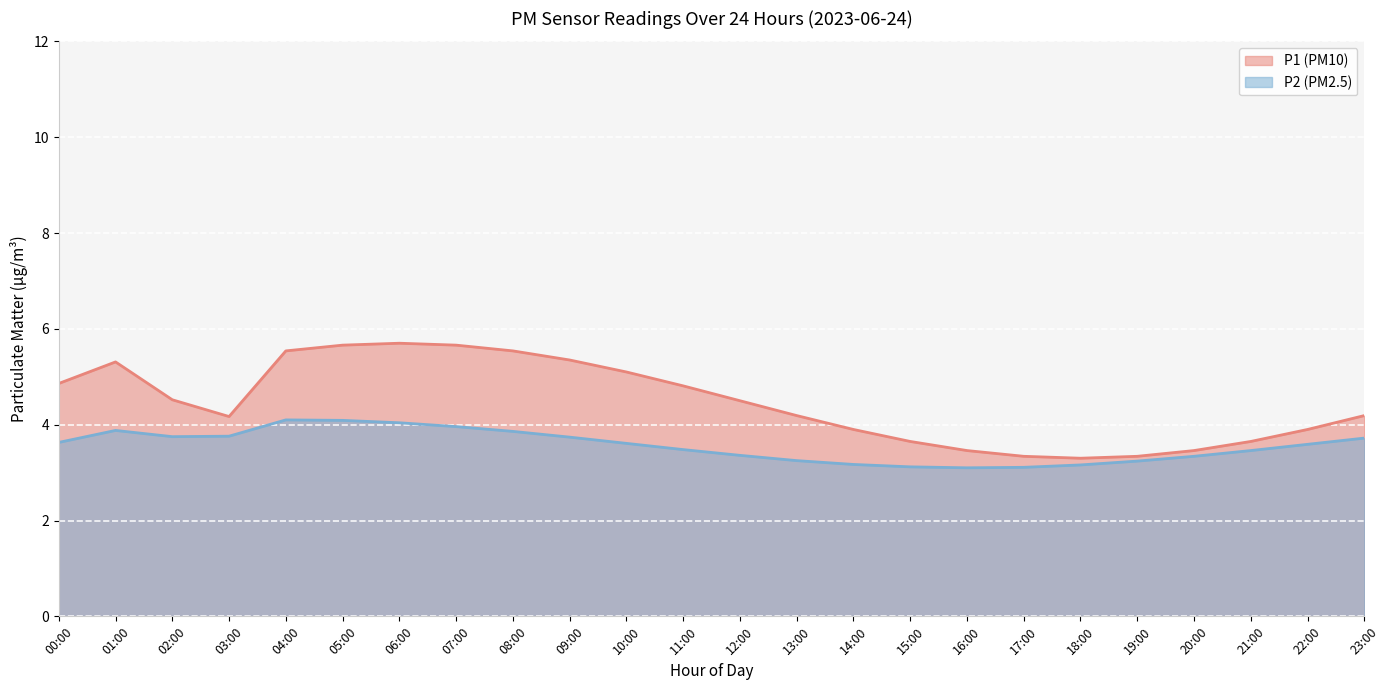

How many series are shown in this chart?

2